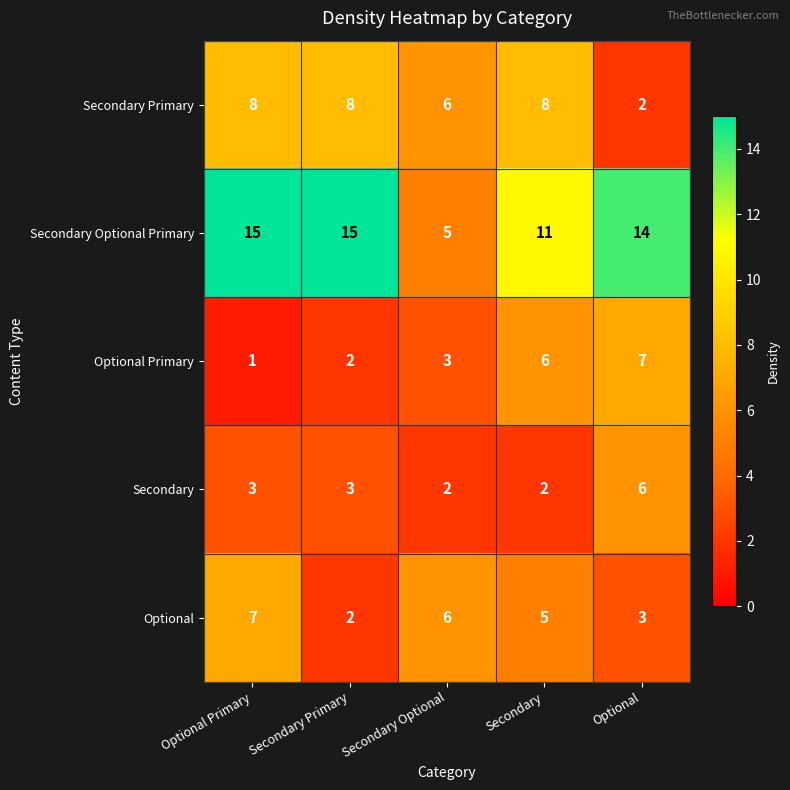

What is the difference between the maximum and minimum values in the Optional series?

5